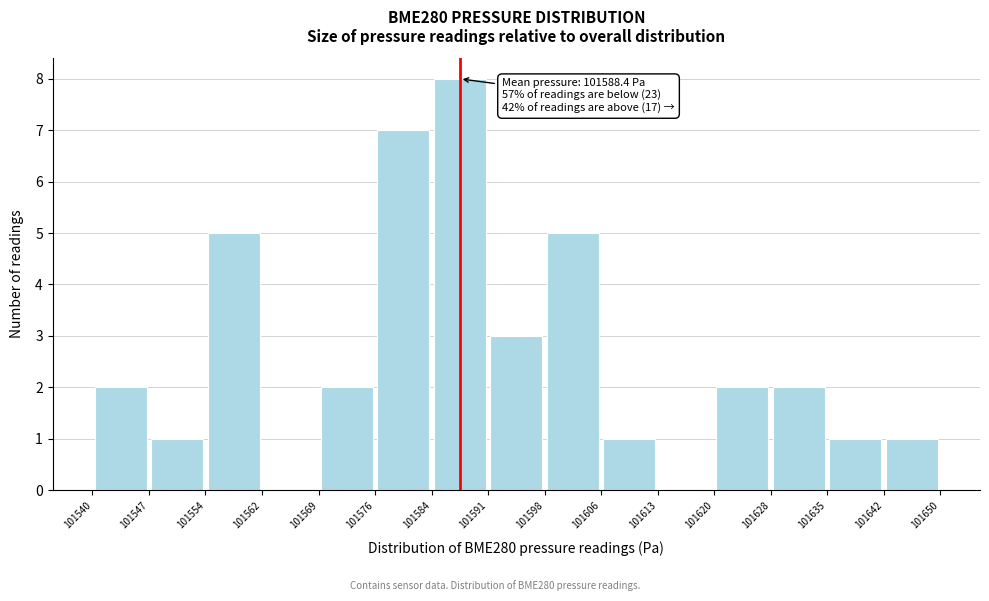

Which range on the x-axis has the tallest bar?

101584 to 101591